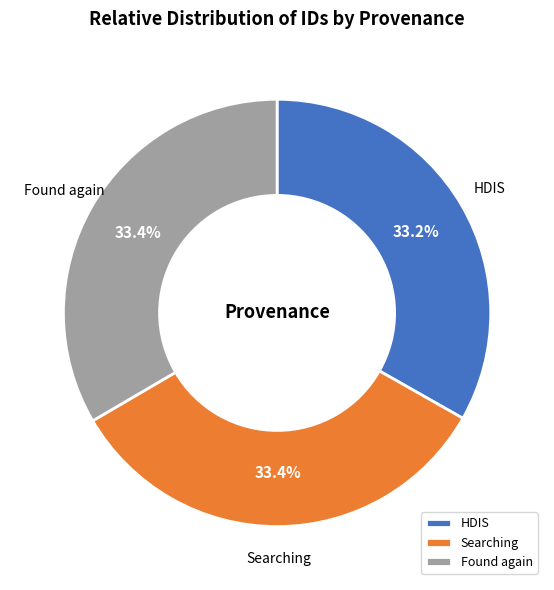

Is it true that Searching is 47% of the pie?

False